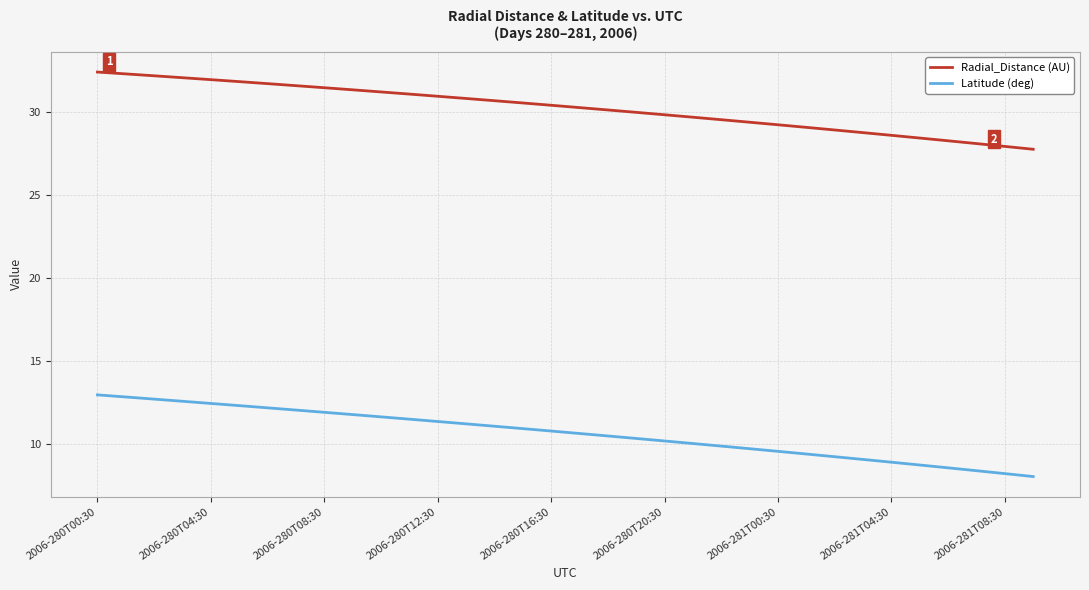

Rank the series by their average value, from highest to lowest.

Radial_Distance (AU), Latitude (deg)